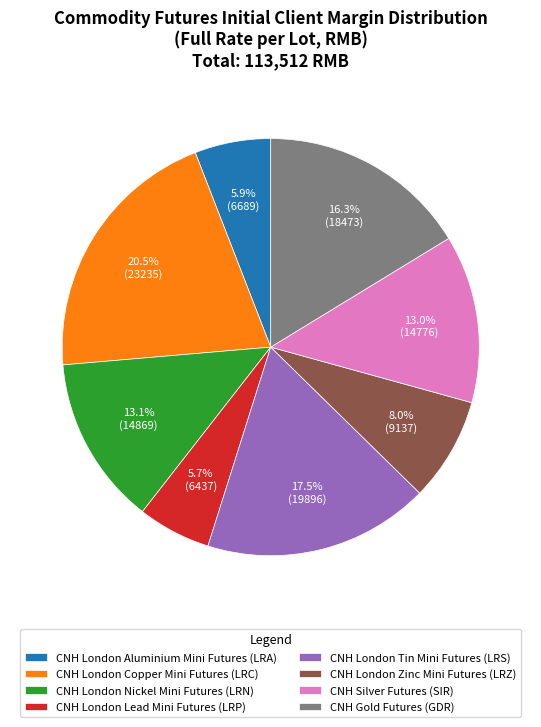

True or false: CNH London Lead Mini Futures (LRP) accounts for 6% of the total.

True